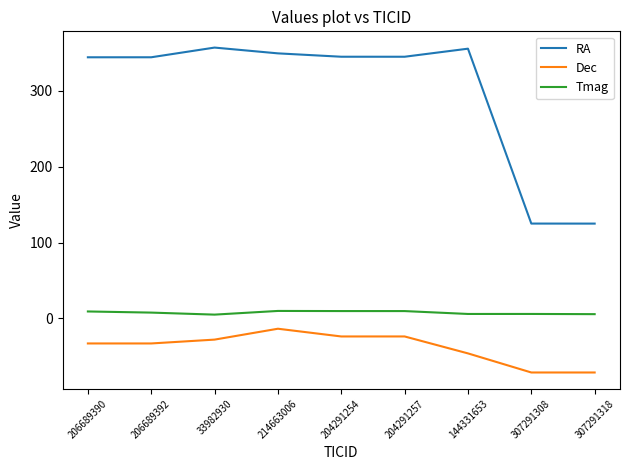

List the series in order of their peak value, lowest first.

Dec, Tmag, RA